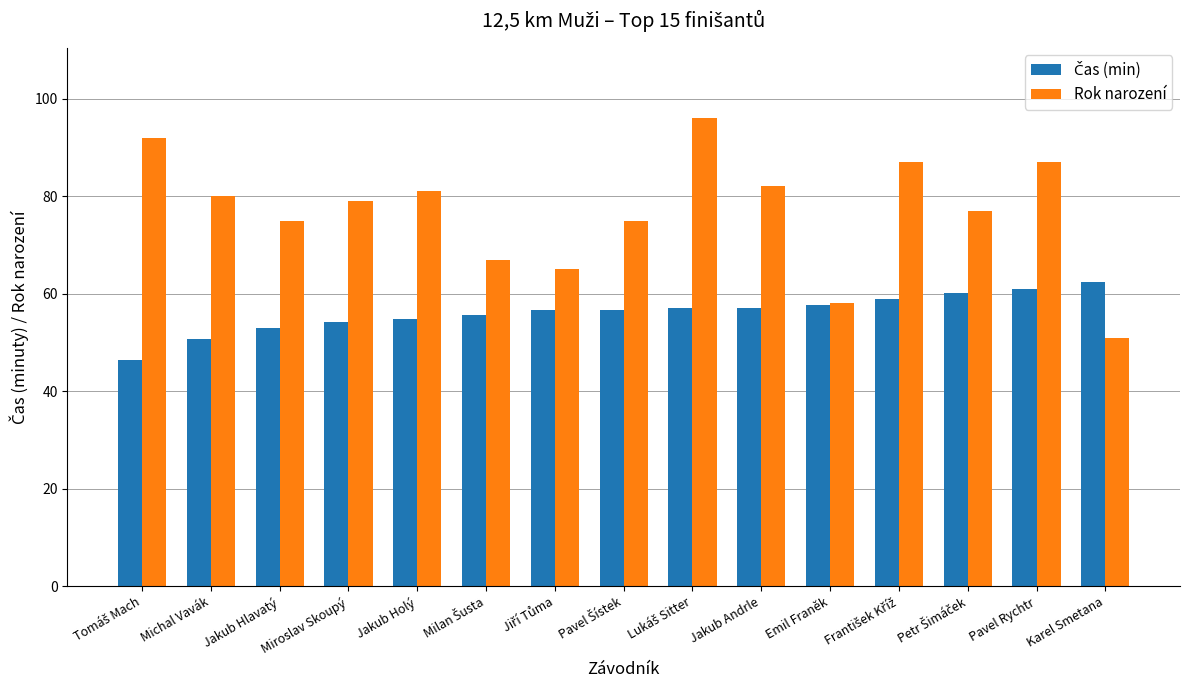

True or false: Rok narození has a value of 75.0 at Jakub Hlavatý.

True